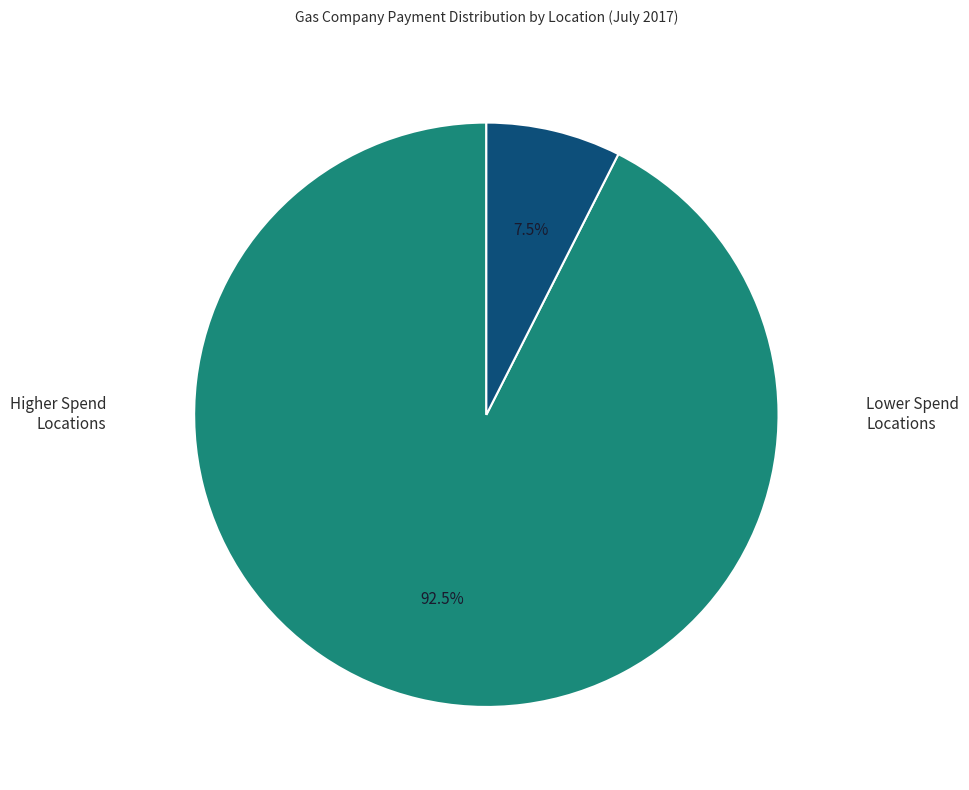

To the nearest percent, what is the average slice percentage?

50%